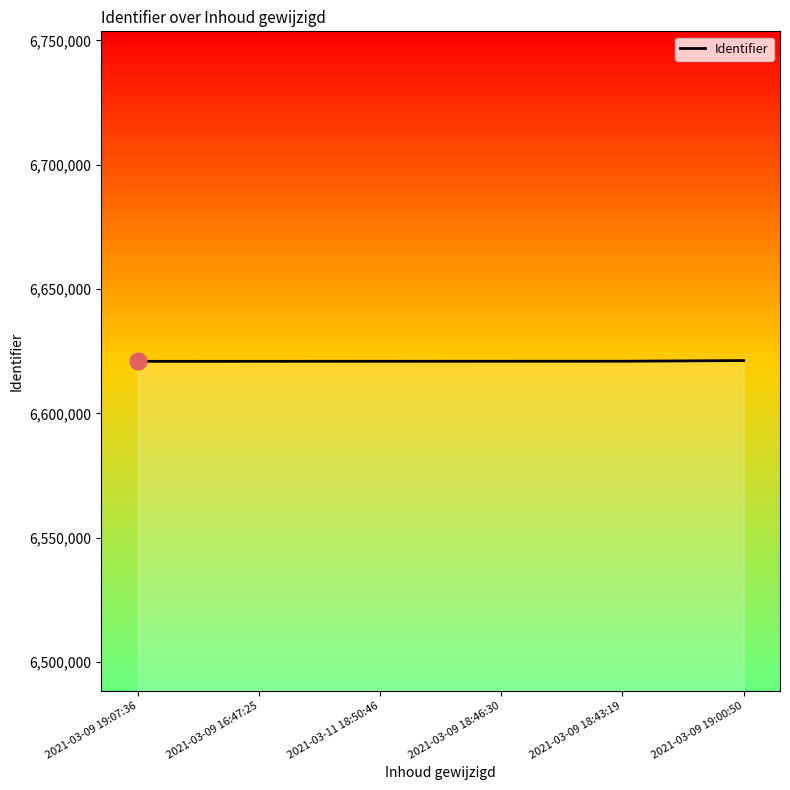

What is the average value?

6621013